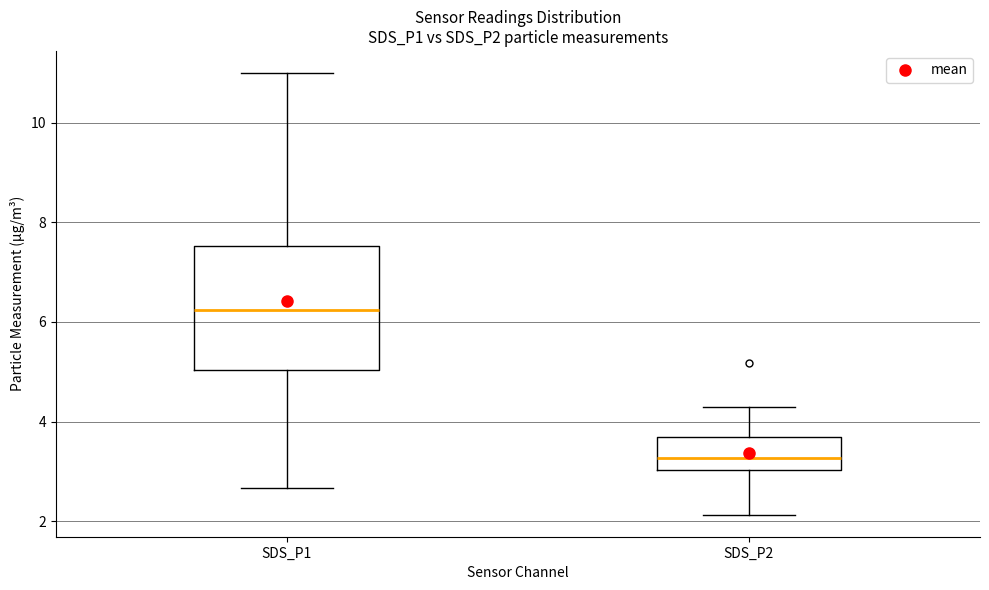

Which box has the lowest median line?

SDS_P2